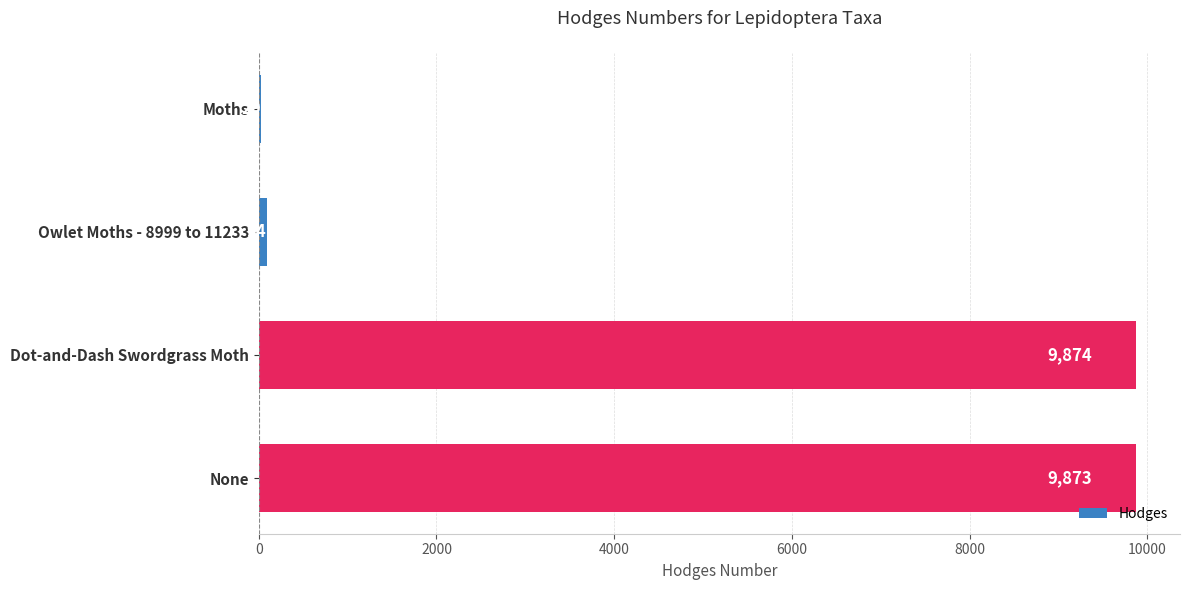

At which label is the value closest to 4951?

Owlet Moths - 8999 to 11233